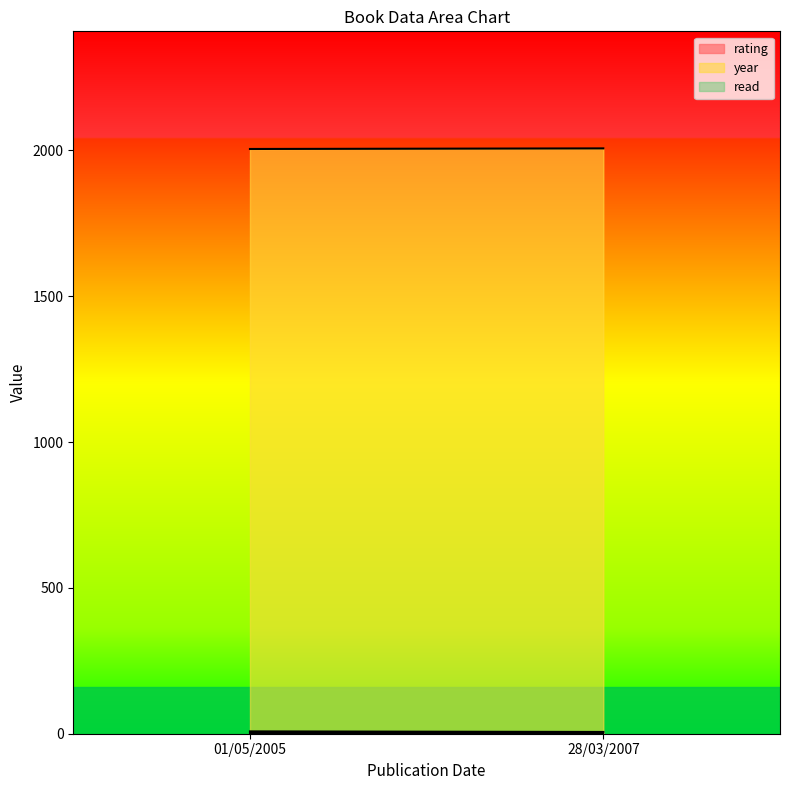

Between 01/05/2005 and 28/03/2007, which is larger?

01/05/2005